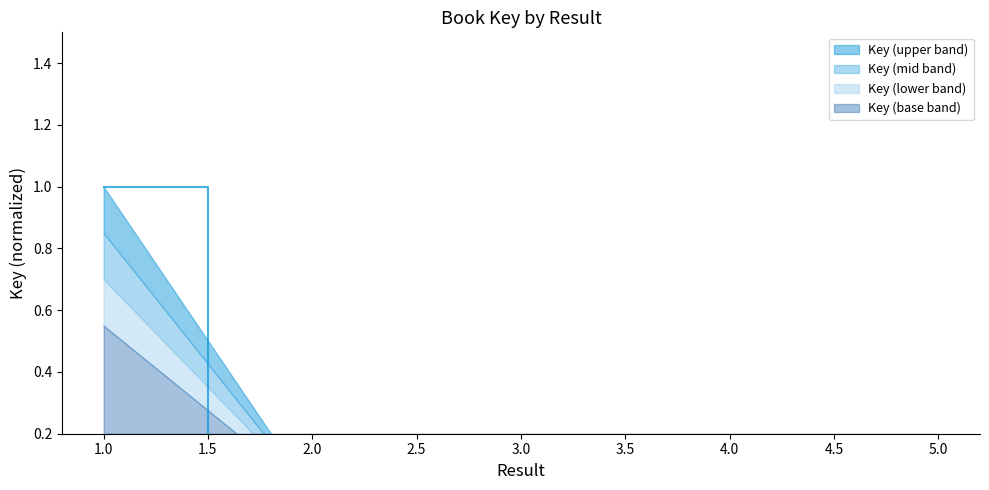

The chart shows a value of 0.0 at 5. True or false?

False